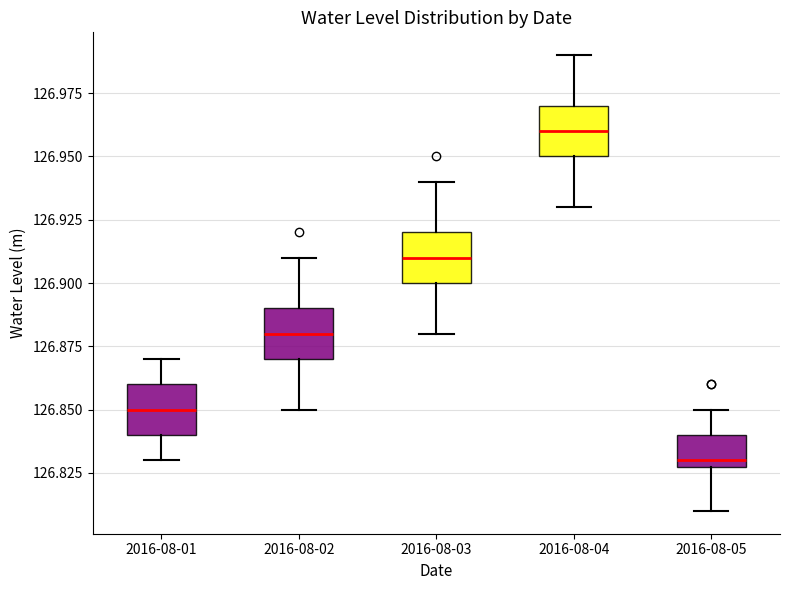

Reading left to right, read every box against the y-axis: the position of its median line, the range the box covers, and the ends of its whiskers. The values are not printed on the chart, so give them approximately, as read against the axis.

2016-08-01: median 126.85, box 126.84 to 126.86, whiskers 126.83 to 126.87
2016-08-02: median 126.88, box 126.87 to 126.89, whiskers 126.85 to 126.91
2016-08-03: median 126.91, box 126.90 to 126.92, whiskers 126.88 to 126.94
2016-08-04: median 126.96, box 126.95 to 126.97, whiskers 126.93 to 126.99
2016-08-05: median 126.83 (just above the box's lower edge), box 126.83 to 126.84, whiskers 126.81 to 126.85